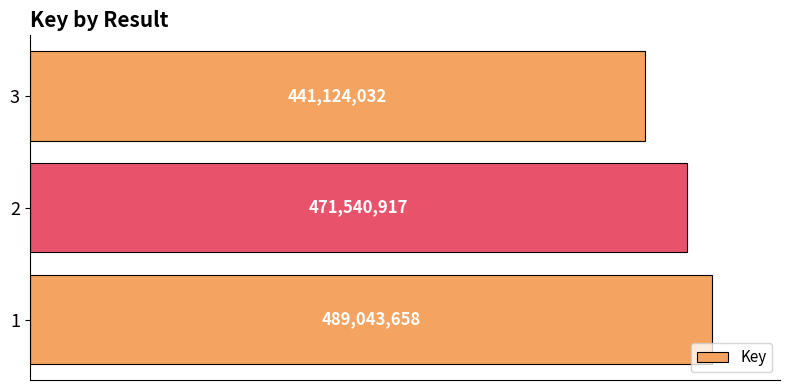

How many bars are there in total?

3